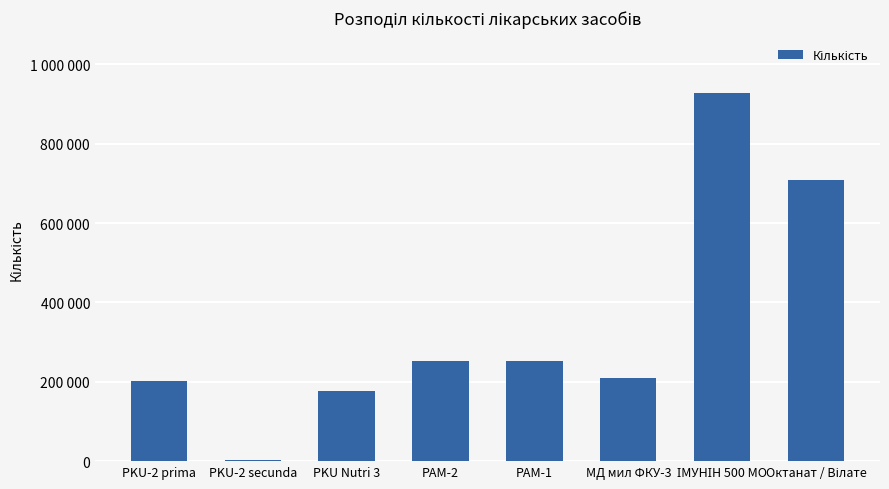

What is the change in value from ІМУНІН 500 МО to Октанат / Вілате?

-219000.0